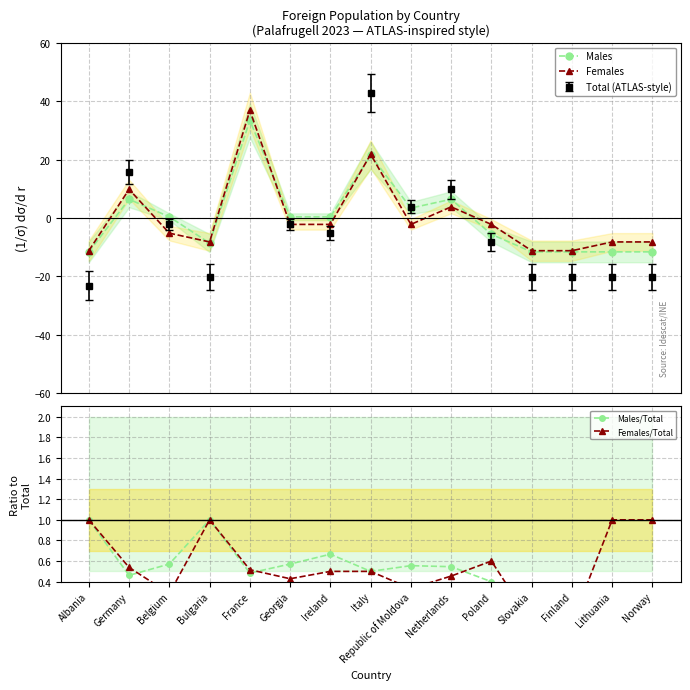

Reading right to left, what are all the values shown in this chart?

Males: -11.6	-11.6	-11.6	-11.6	-5.6	6.4	3.4	21.4	0.4	0.4	33.4	-8.6	0.4	6.4	-11.6
Females: -8.2	-8.2	-11.2	-11.2	-2.2	3.8	-2.2	21.8	-2.2	-2.2	36.8	-8.2	-5.2	9.8	-11.2
Males/Total: 0.0	0.0	0.0	0.0	0.4	0.5	0.6	0.5	0.7	0.6	0.5	1.0	0.6	0.5	1.0
Females/Total: 1.0	1.0	0.0	0.0	0.6	0.5	0.3	0.5	0.5	0.4	0.5	1.0	0.3	0.5	1.0